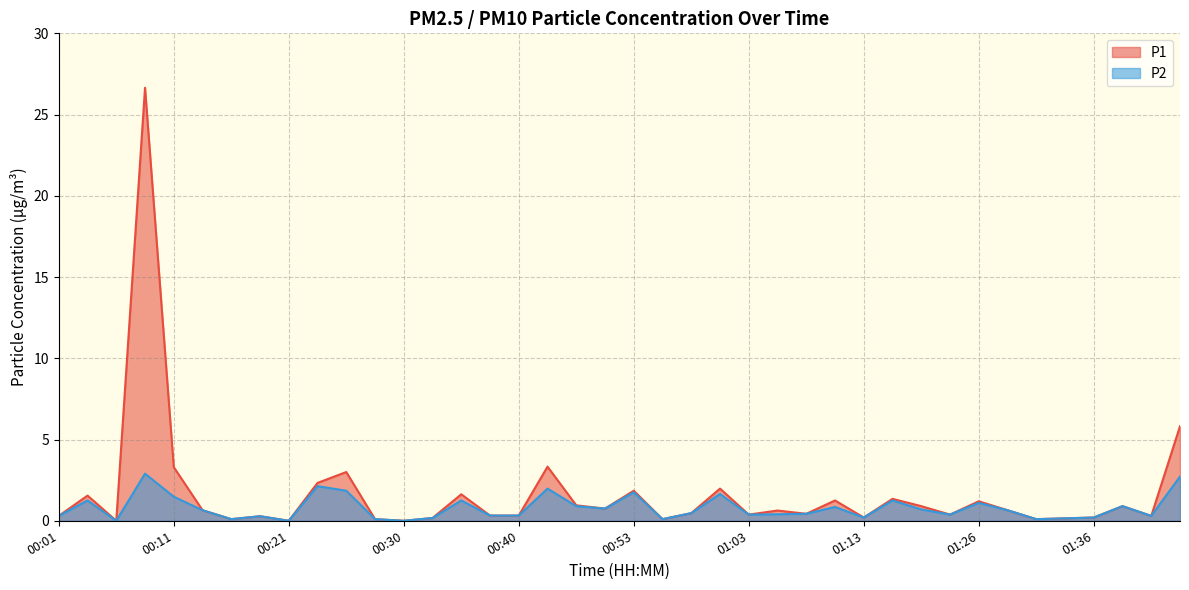

At 00:08, list the series in order from largest to smallest.

P1, P2